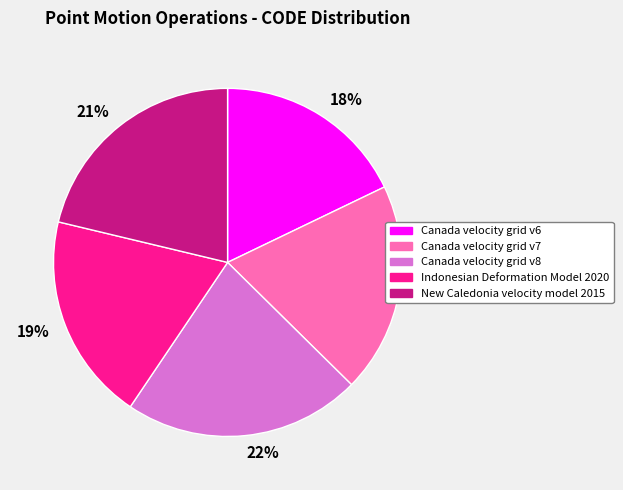

Approximately how many times larger is the value at 21% compared to 18%?

1.2